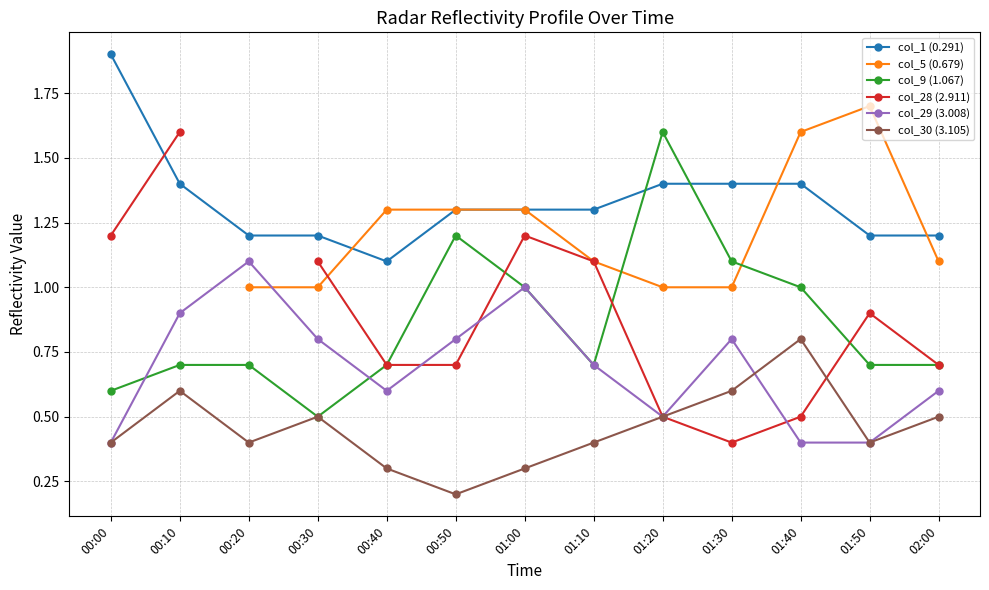

The col_1 (0.291) series shows 2.2 at 01:00. True or false?

False